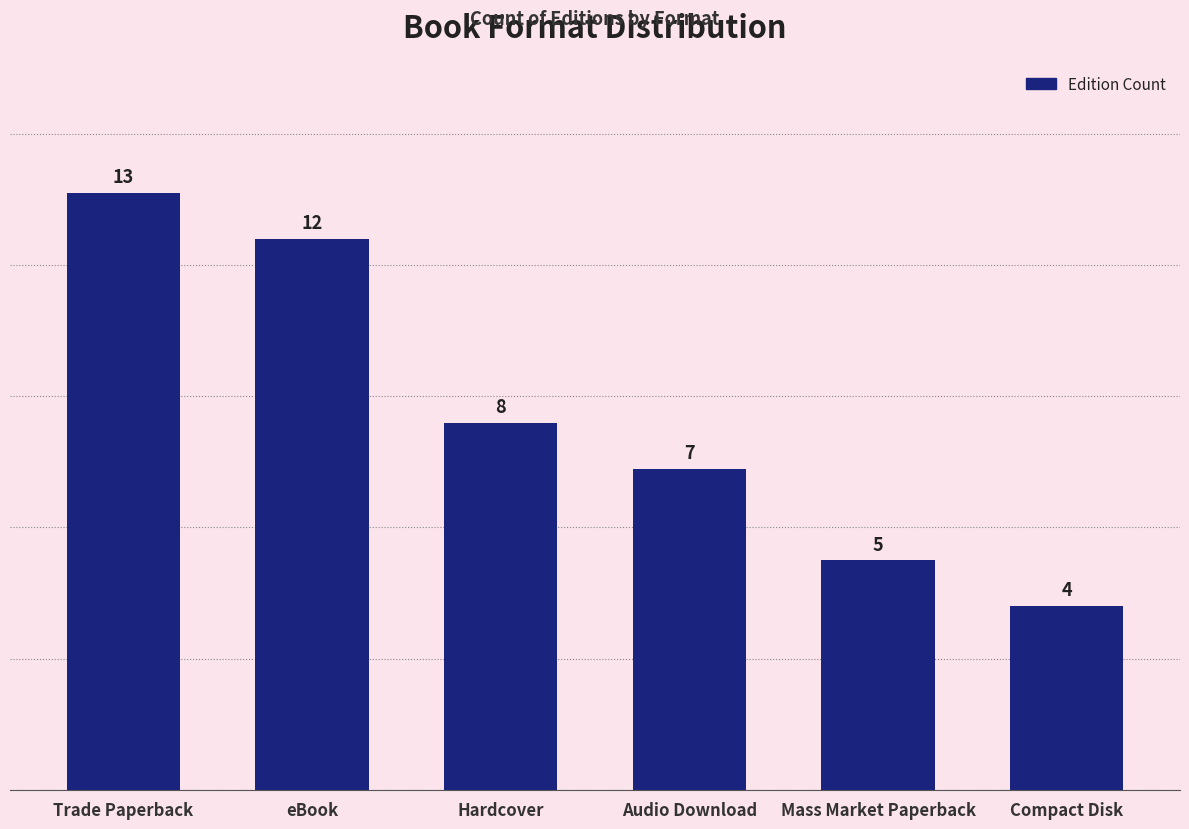

What is the label of the 5th bar from the left?

Mass Market Paperback